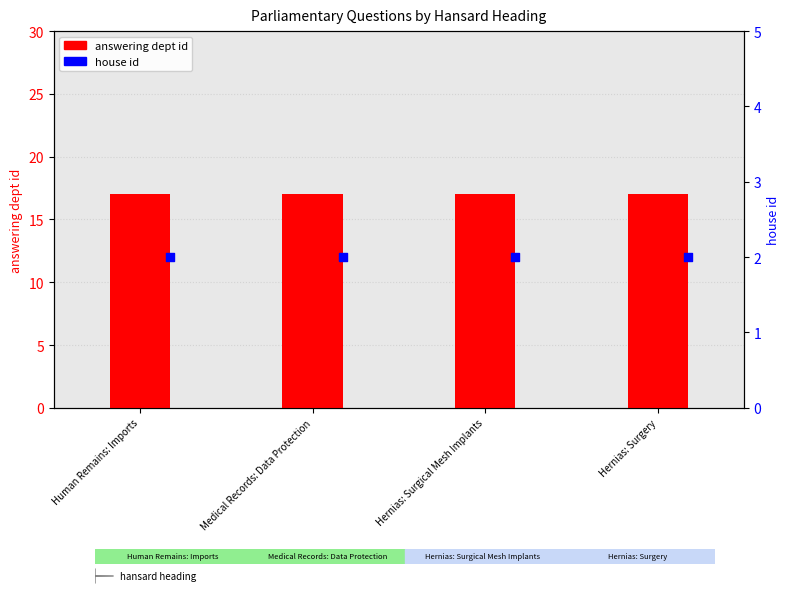

At which category is the sum across all series the highest?

Human Remains: Imports